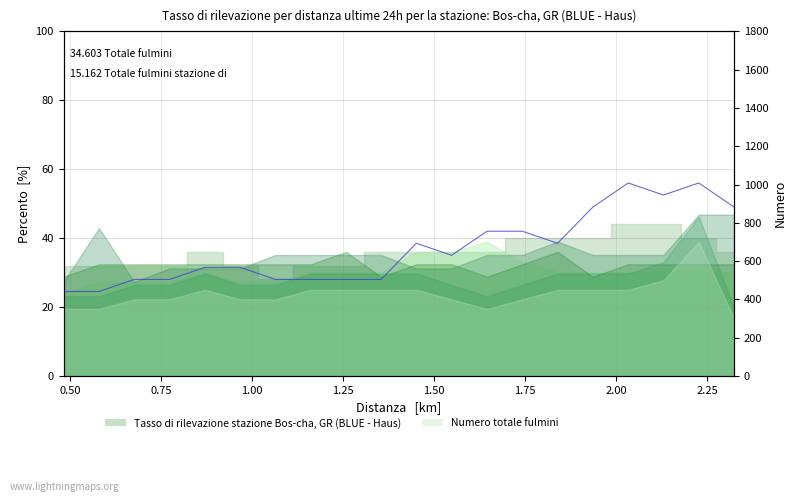

The chart shows a value of 28.0 at 0.75. True or false?

True